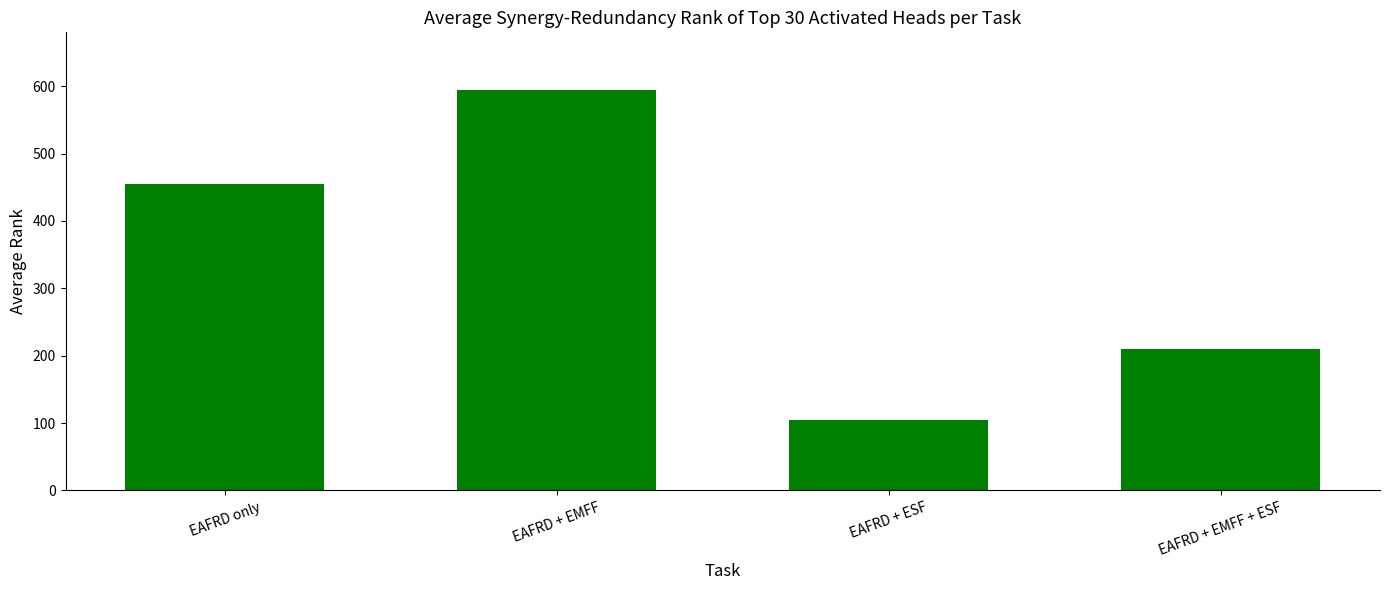

Are the bars horizontal?

No